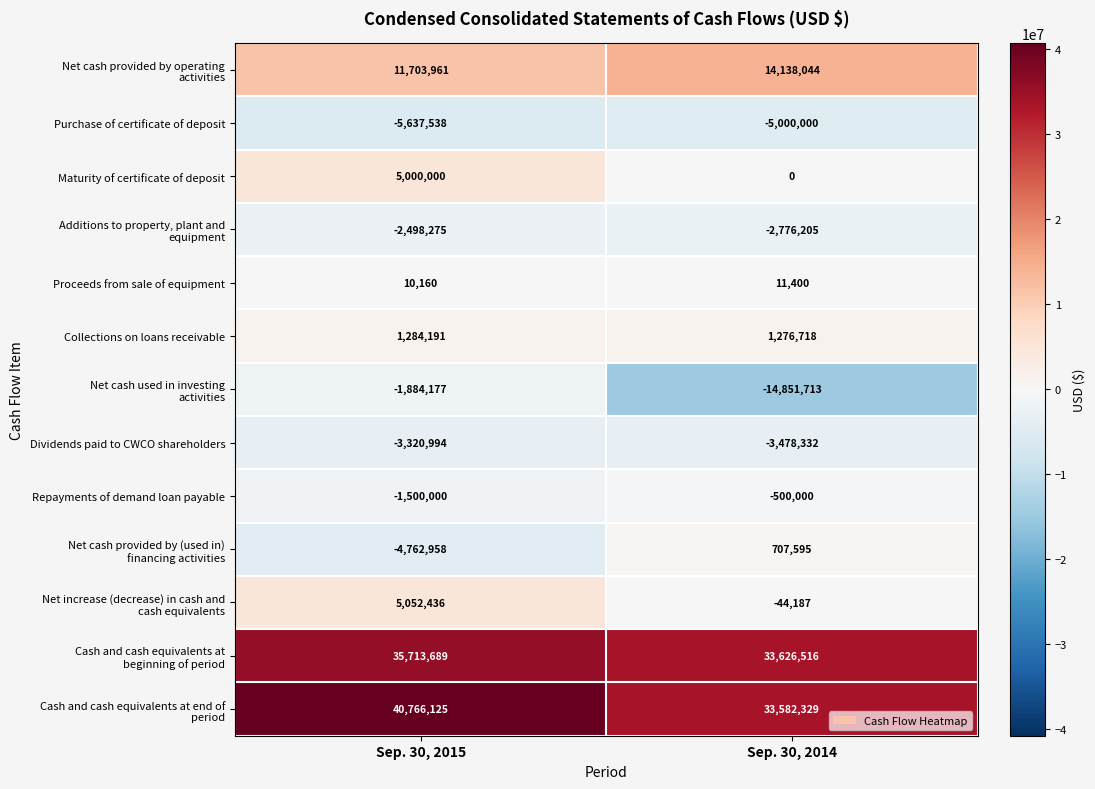

Which category has the lowest value in the Dividends paid to CWCO shareholders series?

Sep. 30, 2014